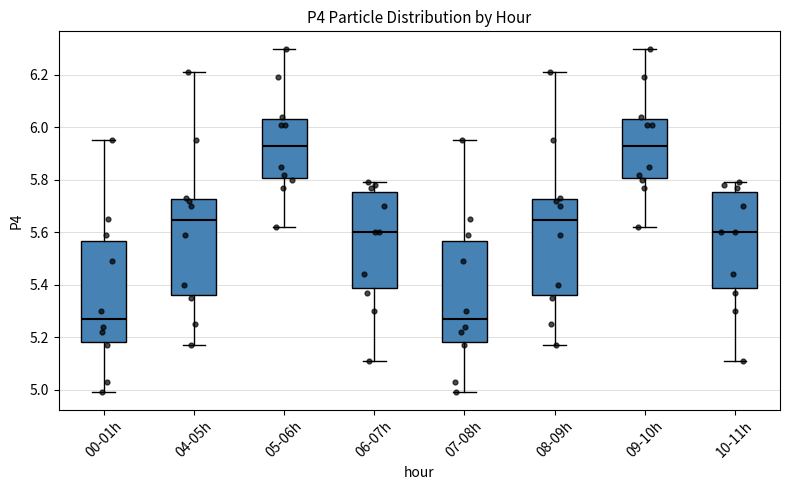

Reading left to right, transcribe this box plot: for each box, give where its median line is, the range the box spans, and where its two whiskers end, as read against the y-axis. The values are not printed on the chart, so give them approximately, as read against the axis.

00-01h: median 5.28, box 5.18 to 5.56, whiskers 5.00 to 5.96
04-05h: median 5.64, box 5.36 to 5.72, whiskers 5.18 to 6.22
05-06h: median 5.94, box 5.80 to 6.04, whiskers 5.62 to 6.30
06-07h: median 5.60, box 5.38 to 5.76, whiskers 5.12 to 5.80
07-08h: median 5.28, box 5.18 to 5.56, whiskers 5.00 to 5.96
08-09h: median 5.64, box 5.36 to 5.72, whiskers 5.18 to 6.22
09-10h: median 5.94, box 5.80 to 6.04, whiskers 5.62 to 6.30
10-11h: median 5.60, box 5.38 to 5.76, whiskers 5.12 to 5.80